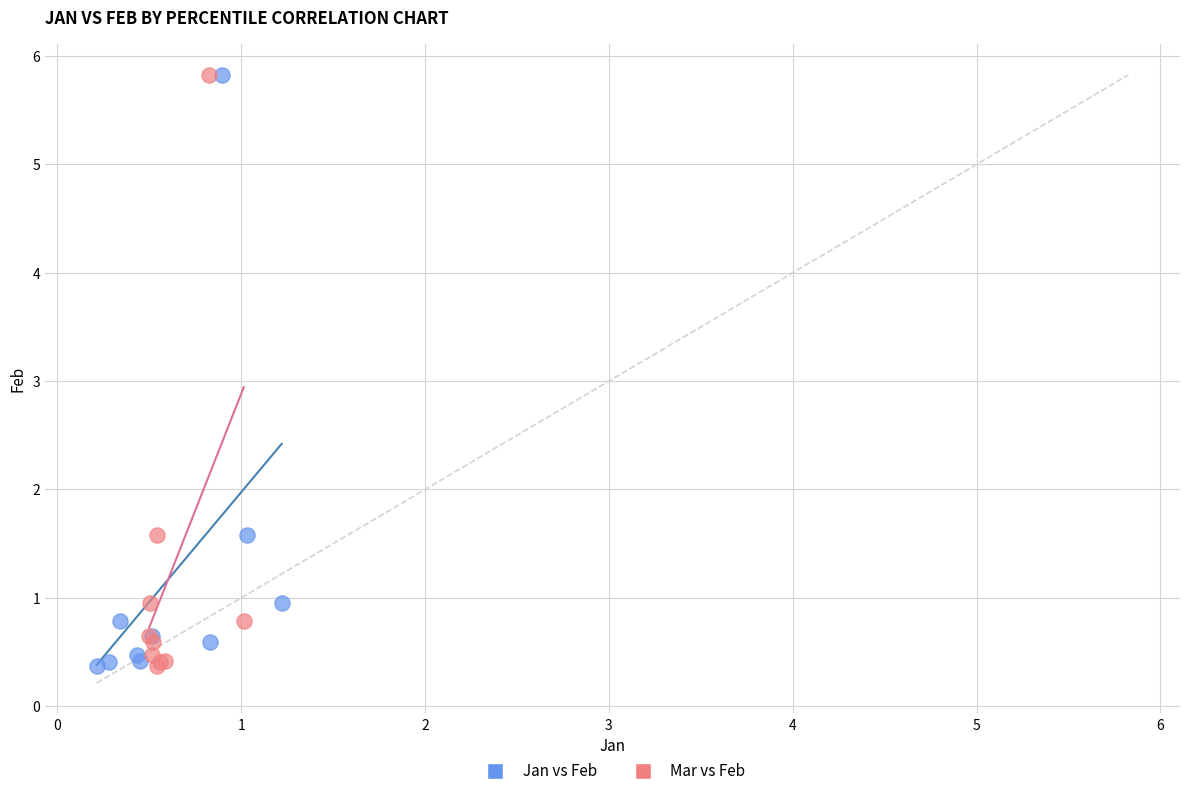

What are all the series names shown in the legend?

Jan vs Feb, Mar vs Feb